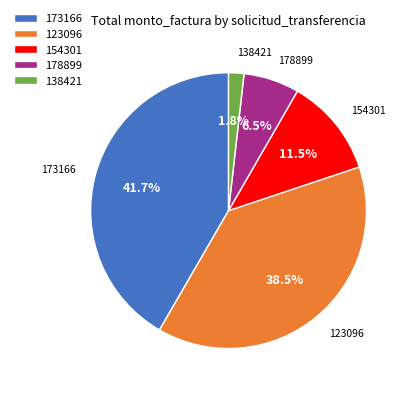

Count the number of slices in the pie.

5